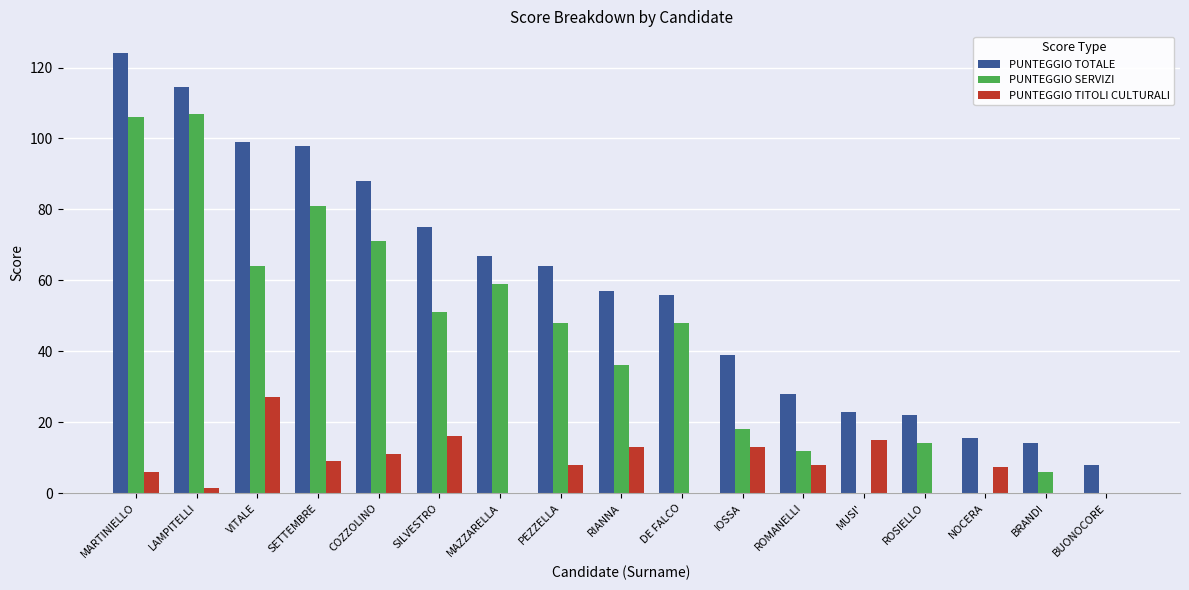

How many distinct data groups are displayed?

3